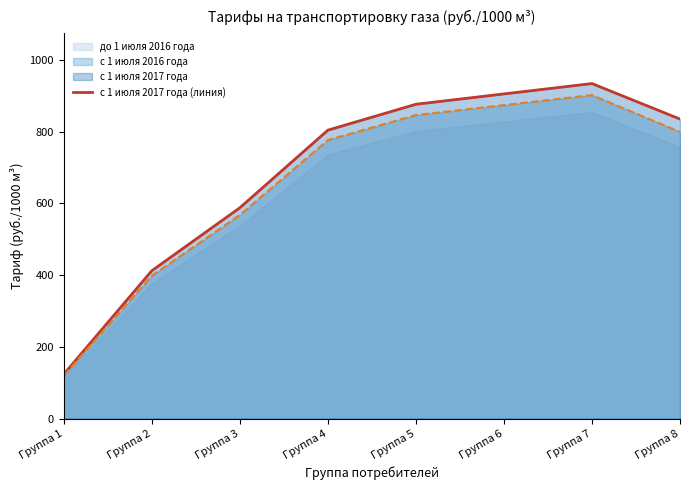

What is the sum of all values?

5479.2